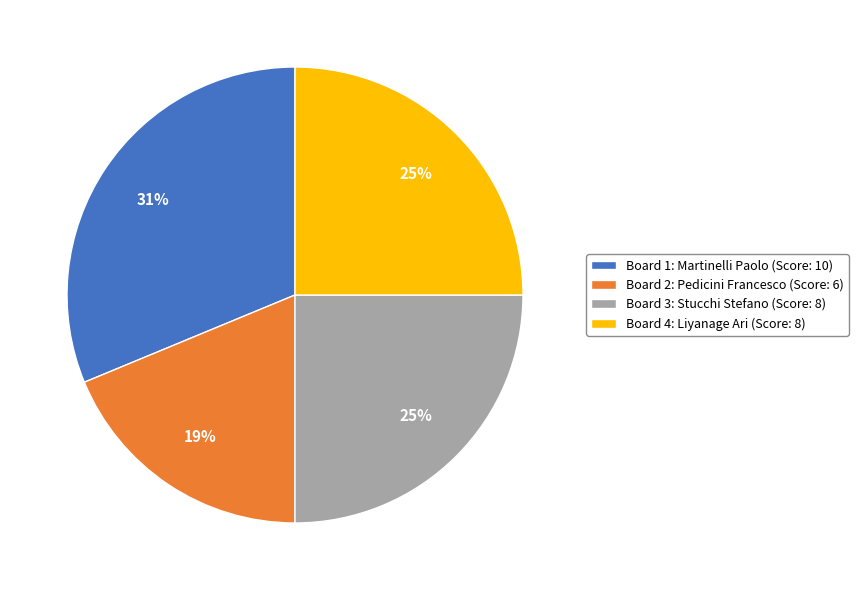

To the nearest percent, what is the combined percentage of Board 1: Martinelli Paolo (Score: 10) and Board 3: Stucchi Stefano (Score: 8)?

56%